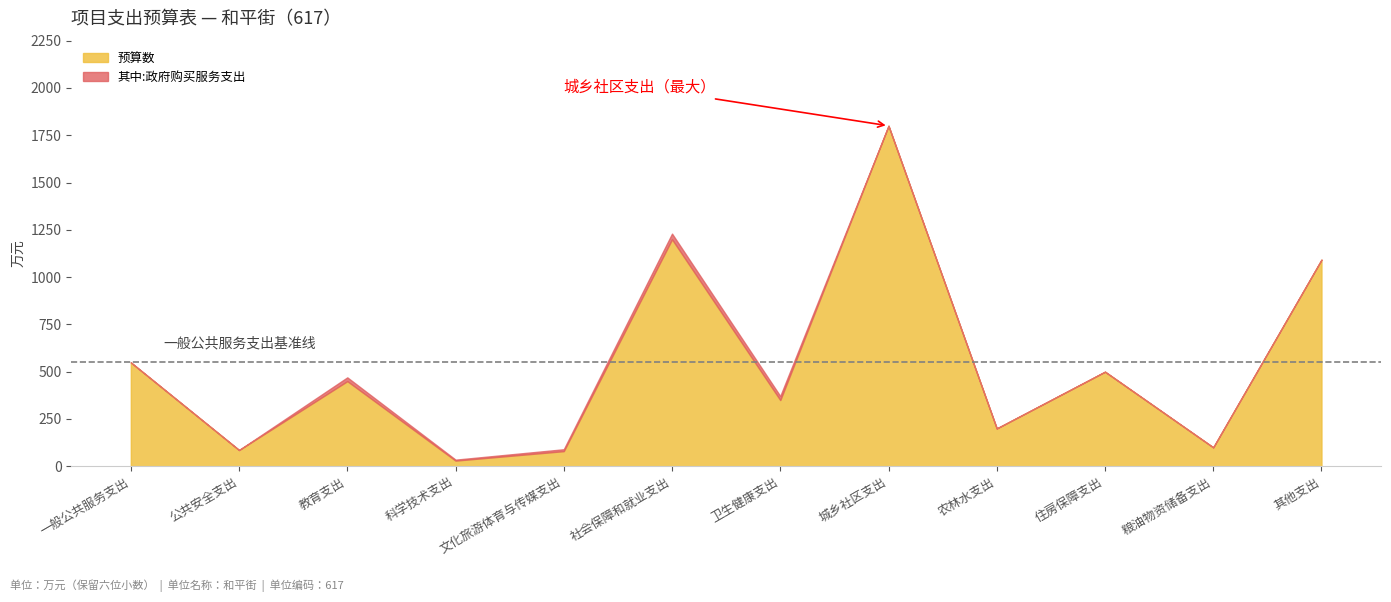

What is the difference between the maximum and minimum values in the 预算数 series?

1770.0